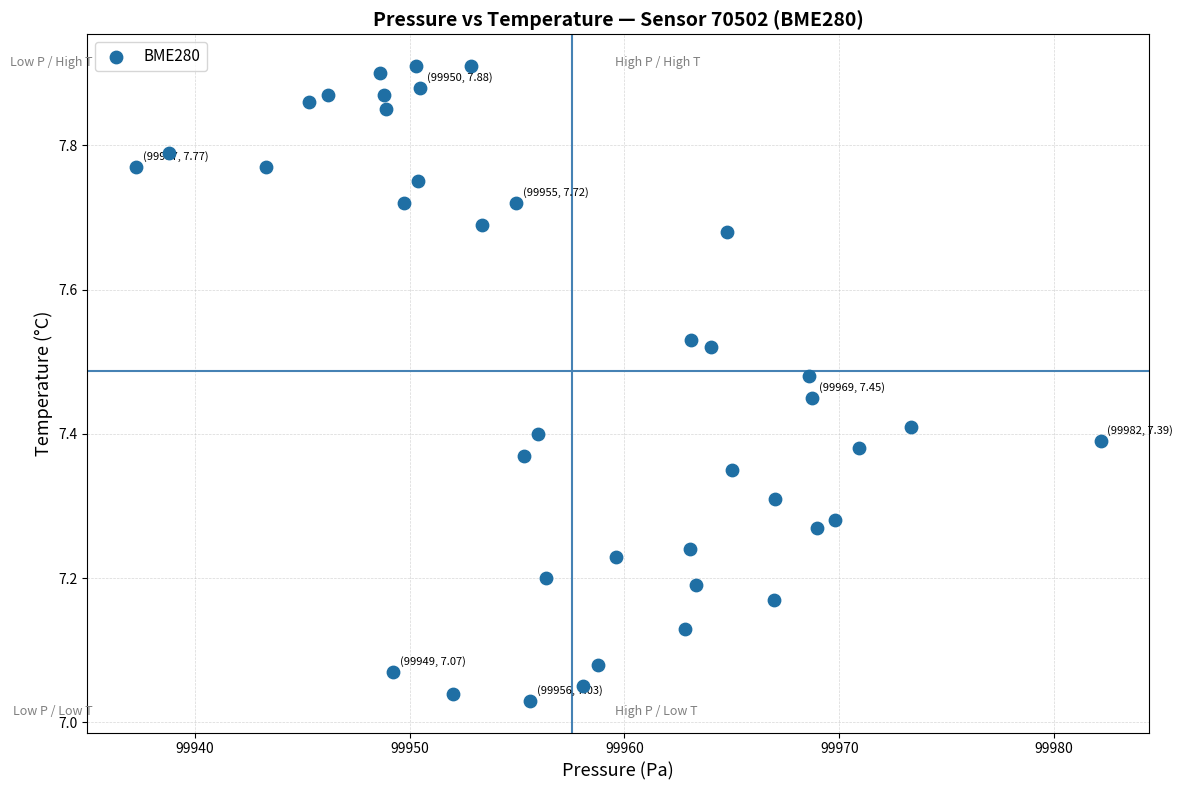

What is the range of X values (max minus min)?

44.9